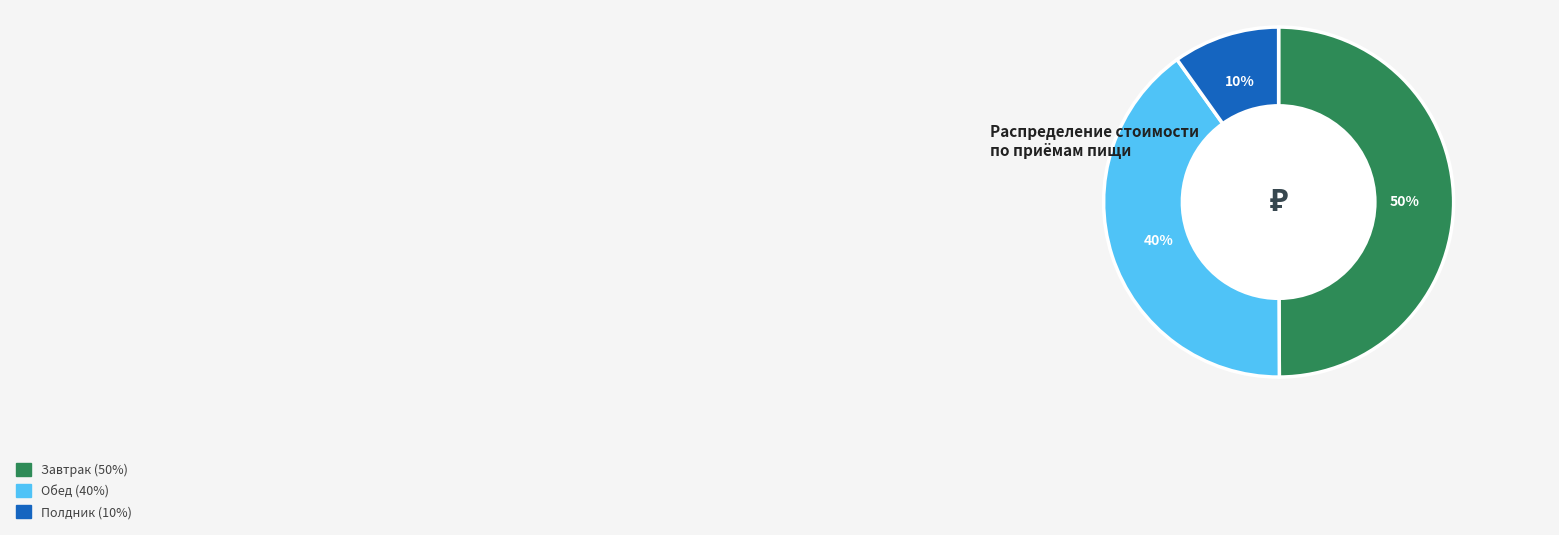

What is the ratio of the value at Полдник to the value at Обед?

0.2